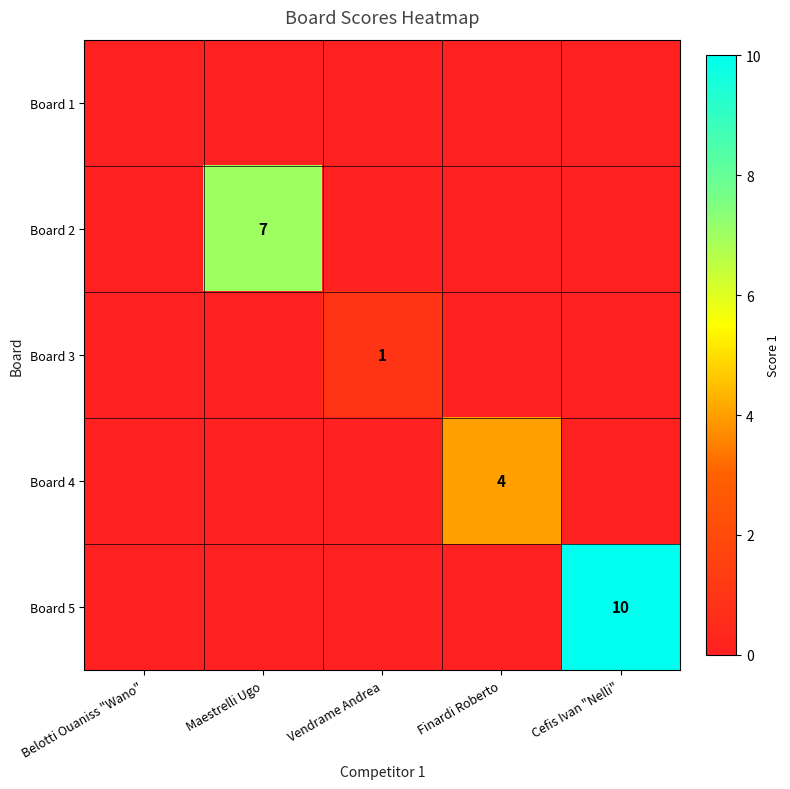

At how many categories does at least one series exceed 1?

3